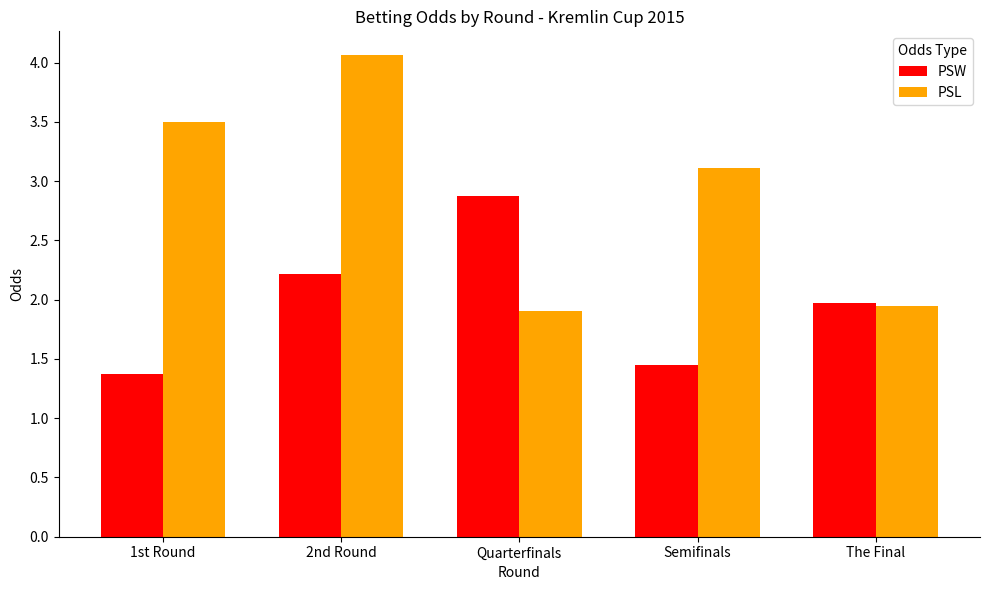

Rank the series by their average value, from lowest to highest.

PSW, PSL